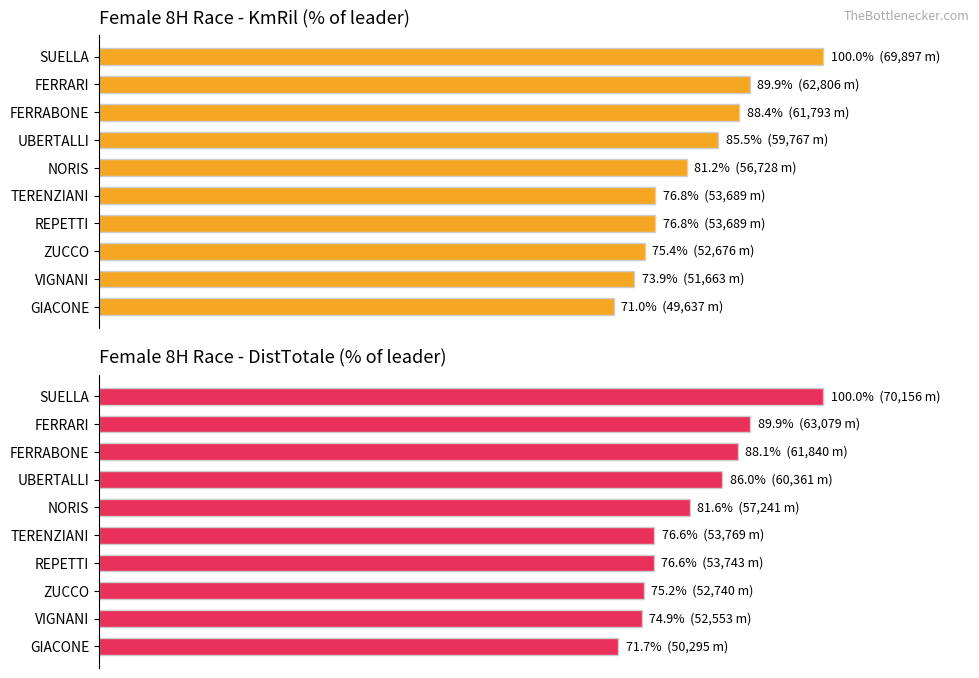

What is the maximum value shown in the chart?

100.0